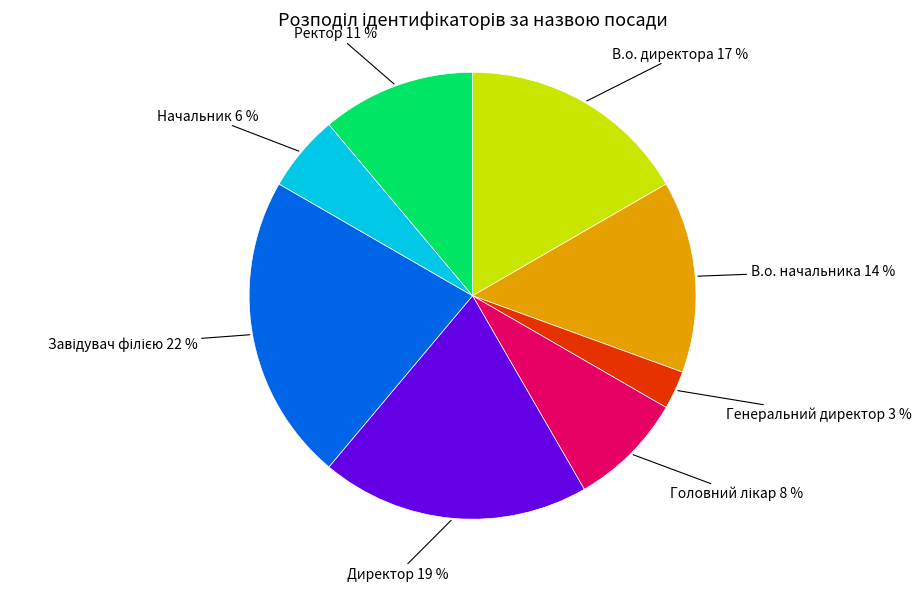

Is there any slice that represents more than half of the pie?

No